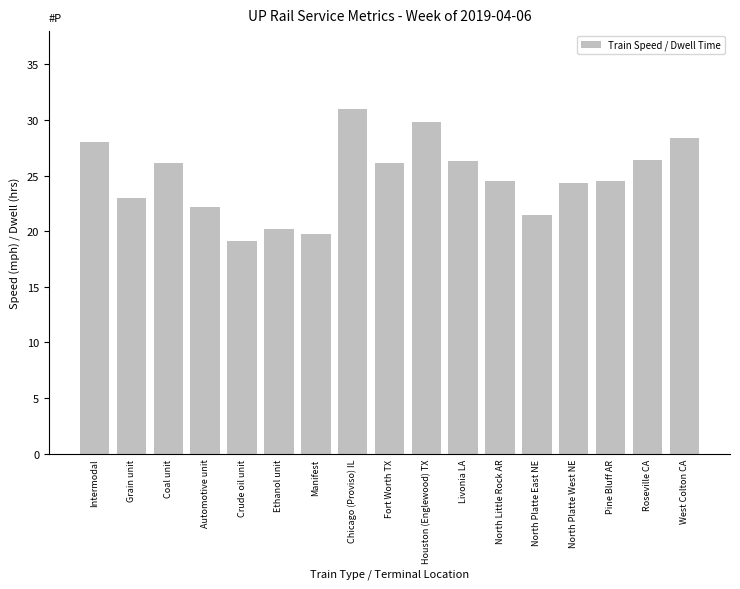

What is the label of the 3rd bar from the left?

Coal unit